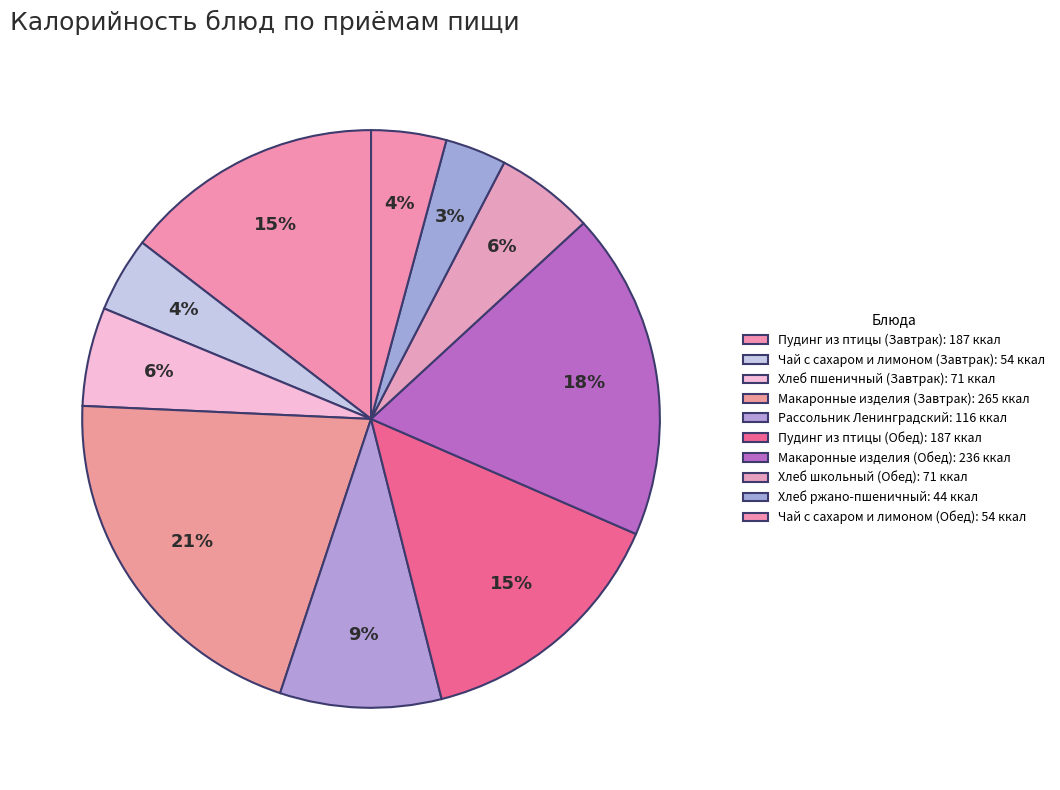

To the nearest percent, what portion does Хлеб школьный (Обед) represent?

6%